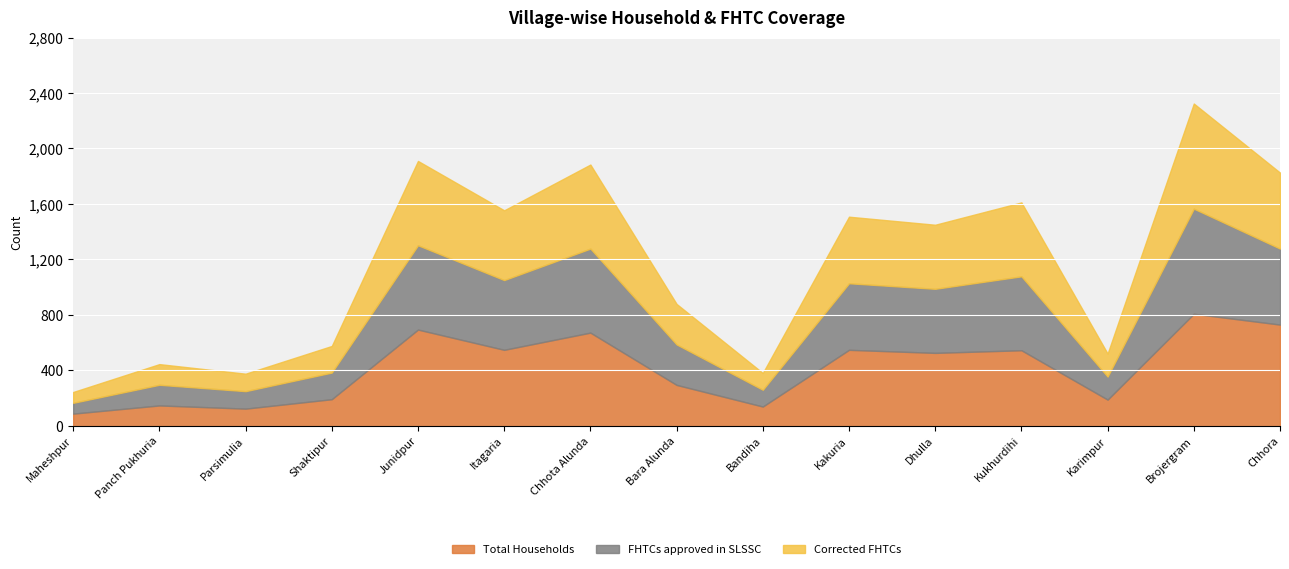

What is the difference between the FHTCs approved in SLSSC values at Bara Alunda and Junidpur?

316